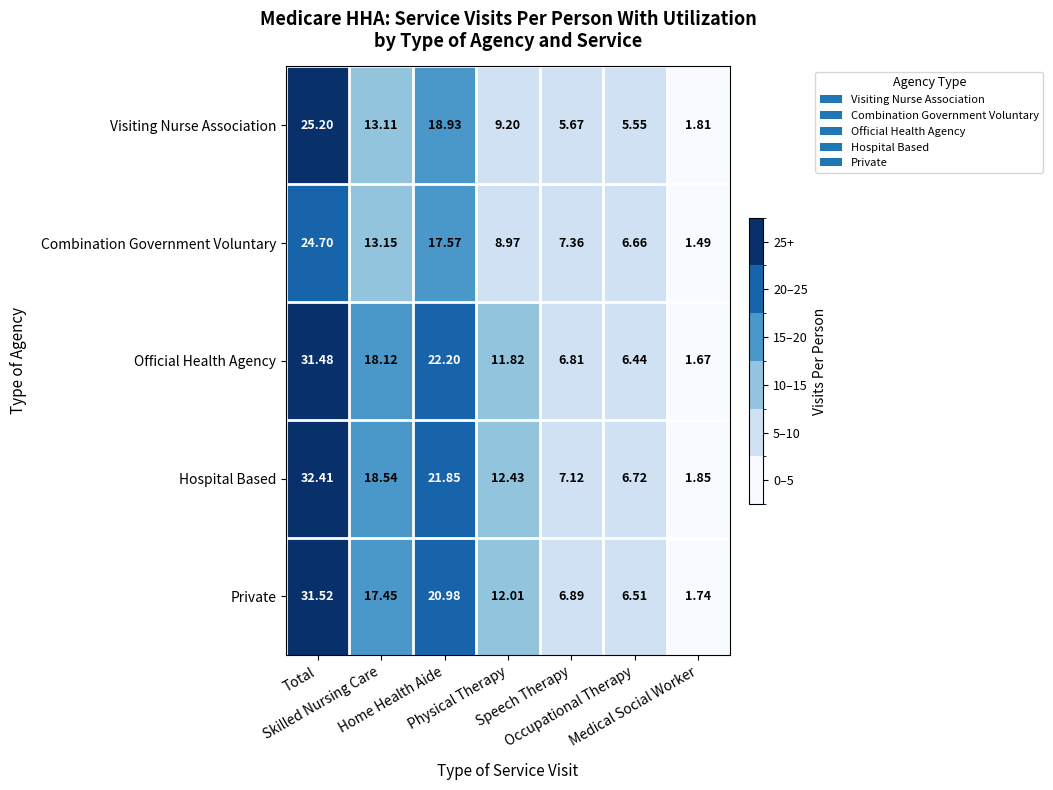

Which series has the widest spread of values?

Hospital Based